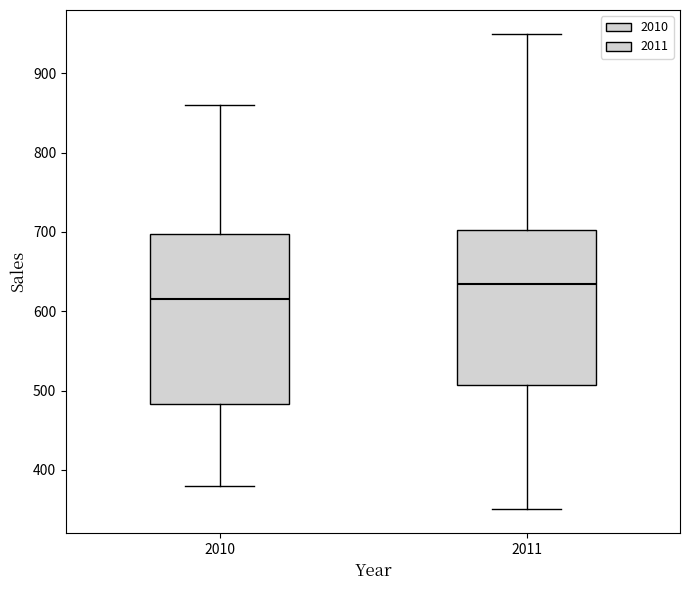

Reading left to right, read every box against the y-axis: the position of its median line, the range the box covers, and the ends of its whiskers. The values are not printed on the chart, so give them approximately, as read against the axis.

2010: median 620, box 480 to 700, whiskers 380 to 860
2011: median 640, box 510 to 700, whiskers 350 to 950